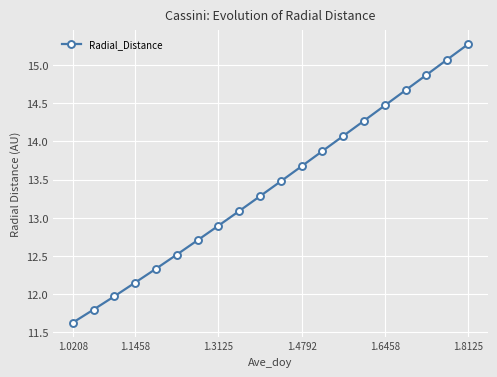

What is the greatest value displayed?

15.3